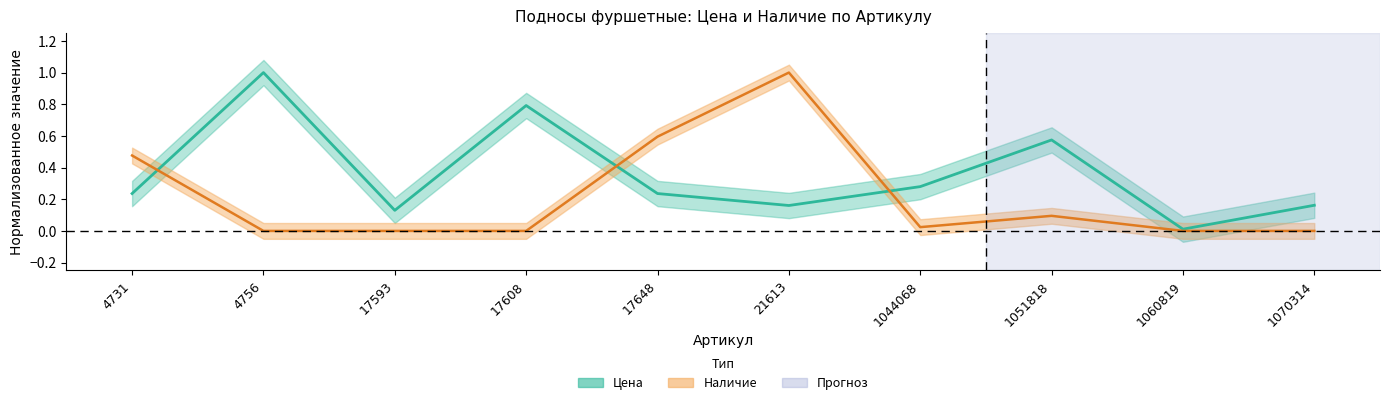

After their last crossing, which series has the higher values: Цена (центр) or Наличие (центр)?

Цена (центр)